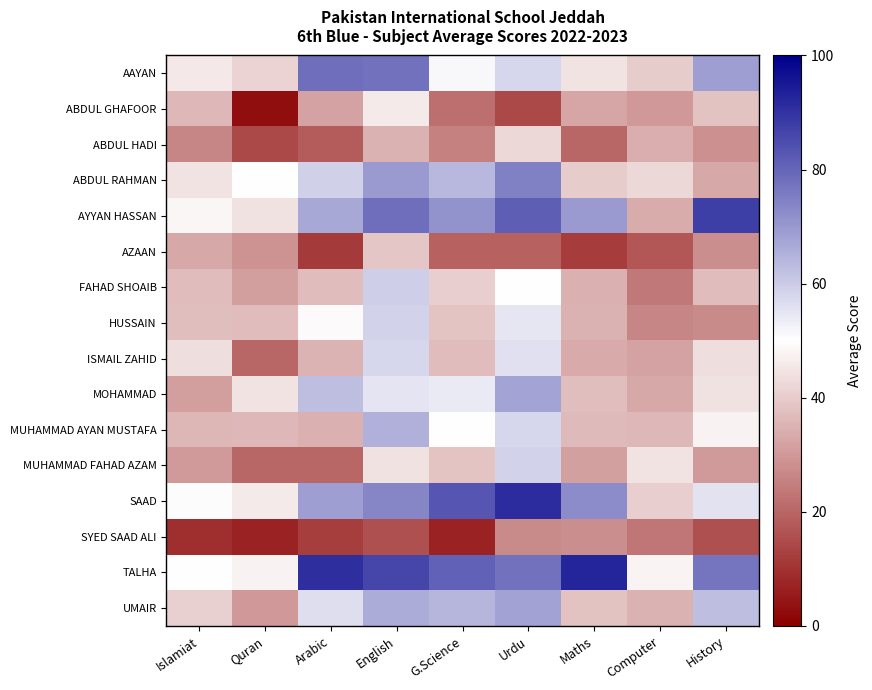

Reading left to right, transcribe all the data shown in this chart.

AAYAN: Islamiat=45.7	Quran=41.6	Arabic=78.3	English=77.4	G.Science=51.4	Urdu=58.1	Maths=44.7	Computer=40.0	History=69.0
ABDUL GHAFOOR: Islamiat=36.1	Quran=3.0	Arabic=31.7	English=45.8	G.Science=21.5	Urdu=14.1	Maths=32.7	Computer=30.0	History=37.9
ABDUL HADI: Islamiat=26.3	Quran=14.4	Arabic=18.3	English=34.8	G.Science=25.1	Urdu=42.4	Maths=20.3	Computer=34.1	History=28.3
ABDUL RAHMAN: Islamiat=44.9	Quran=49.8	Arabic=59.2	English=69.7	G.Science=63.8	Urdu=74.8	Maths=40.0	Computer=42.2	History=32.9
AYYAN HASSAN: Islamiat=48.1	Quran=44.4	Arabic=67.0	English=78.2	G.Science=71.2	Urdu=81.3	Maths=69.9	Computer=33.7	History=87.6
AZAAN: Islamiat=33.1	Quran=28.8	Arabic=11.5	English=38.8	G.Science=19.3	Urdu=19.2	Maths=11.8	Computer=16.9	History=27.9
FAHAD SHOAIB: Islamiat=36.9	Quran=31.1	Arabic=36.8	English=59.7	G.Science=40.5	Urdu=49.9	Maths=34.4	Computer=23.7	History=37.1
HUSSAIN: Islamiat=37.4	Quran=37.0	Arabic=49.2	English=58.6	G.Science=38.6	Urdu=55.0	Maths=35.1	Computer=26.4	History=27.2
ISMAIL ZAHID: Islamiat=43.7	Quran=20.3	Arabic=35.5	English=58.1	G.Science=37.1	Urdu=56.1	Maths=33.5	Computer=32.0	History=43.7
MOHAMMAD: Islamiat=31.2	Quran=44.7	Arabic=62.6	English=55.2	G.Science=54.1	Urdu=67.7	Maths=37.3	Computer=33.1	History=44.2
MUHAMMAD AYAN MUSTAFA: Islamiat=35.6	Quran=36.1	Arabic=34.7	English=65.6	G.Science=50.0	Urdu=58.2	Maths=36.7	Computer=36.3	History=47.4
MUHAMMAD FAHAD AZAM: Islamiat=30.2	Quran=20.0	Arabic=20.3	English=44.2	G.Science=38.4	Urdu=58.9	Maths=31.3	Computer=44.8	History=30.1
SAAD: Islamiat=49.5	Quran=46.0	Arabic=69.0	English=73.6	G.Science=82.9	Urdu=91.1	Maths=72.5	Computer=40.3	History=55.7
SYED SAAD ALI: Islamiat=9.0	Quran=6.7	Arabic=12.2	English=15.7	G.Science=6.7	Urdu=27.1	Maths=28.0	Computer=23.2	History=15.8
TALHA: Islamiat=49.7	Quran=47.6	Arabic=91.0	English=86.1	G.Science=80.8	Urdu=77.6	Maths=92.8	Computer=47.9	History=77.0
UMAIR: Islamiat=40.9	Quran=29.9	Arabic=56.3	English=66.2	G.Science=64.4	Urdu=68.2	Maths=38.2	Computer=34.8	History=62.5